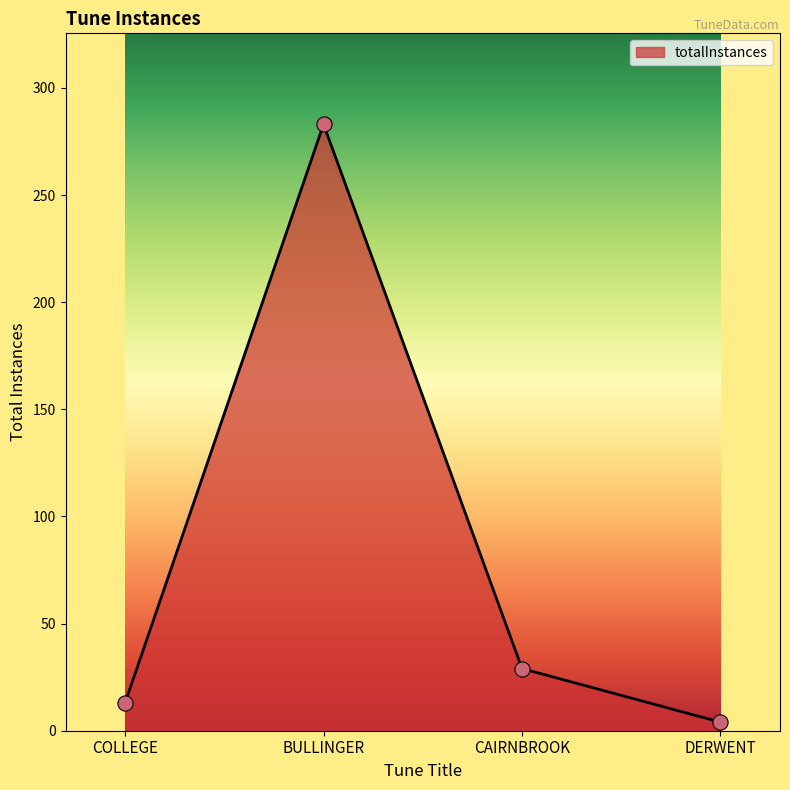

Which has a higher value, DERWENT or COLLEGE?

COLLEGE